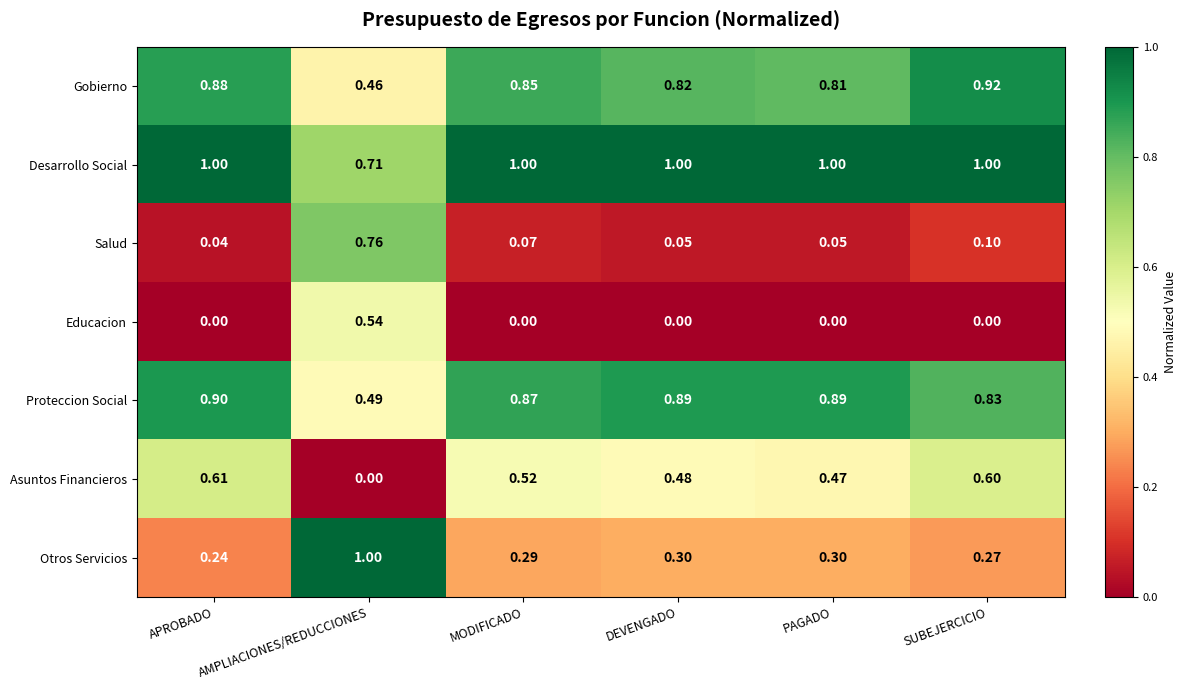

What is the maximum value shown in the chart?

1.0